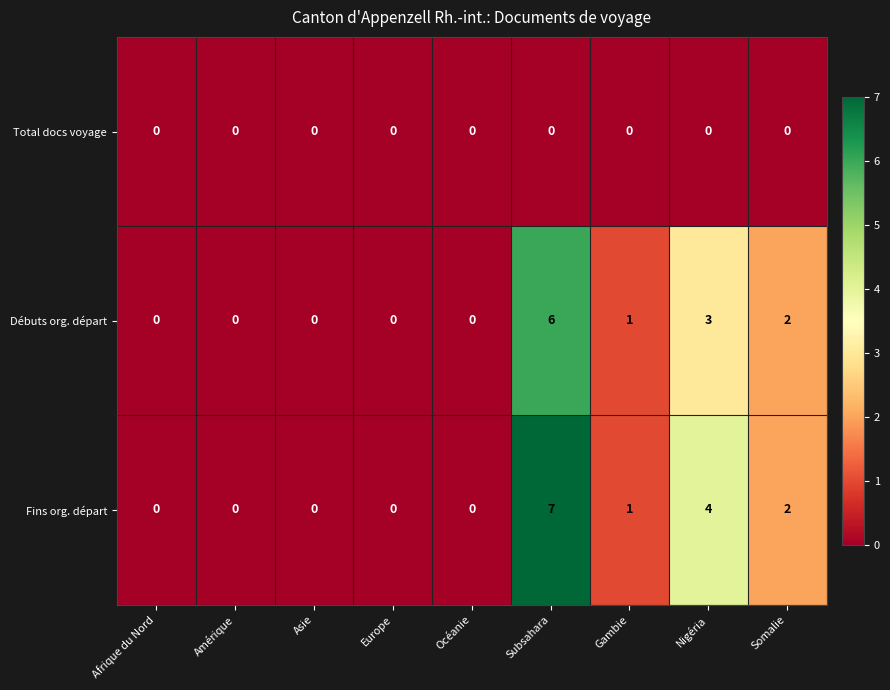

Reading right to left, list all the values displayed in this chart.

Total docs voyage: 0	0	0	0	0	0	0	0	0
Débuts org. départ: 2	3	1	6	0	0	0	0	0
Fins org. départ: 2	4	1	7	0	0	0	0	0